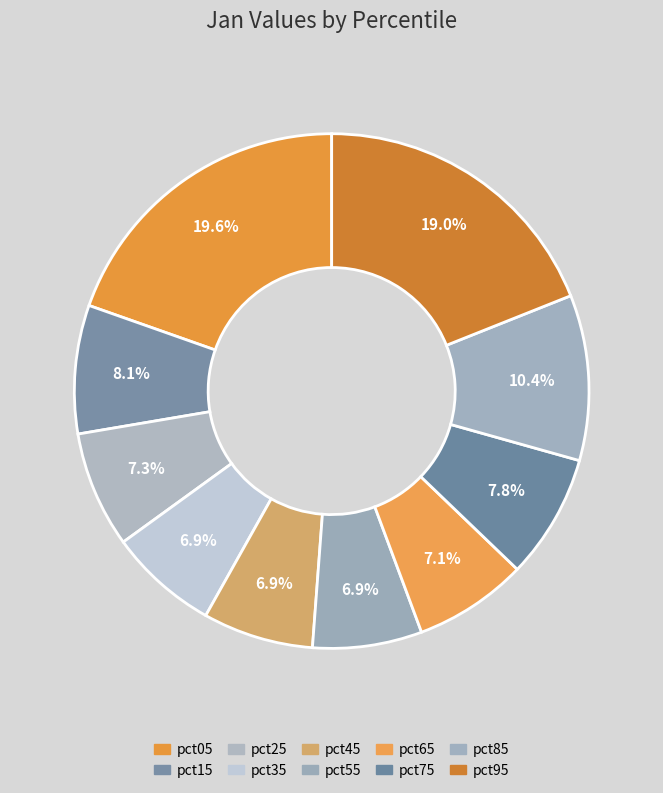

Rank the categories by value from lowest to highest.

pct55, pct35, pct45, pct65, pct25, pct75, pct15, pct85, pct95, pct05